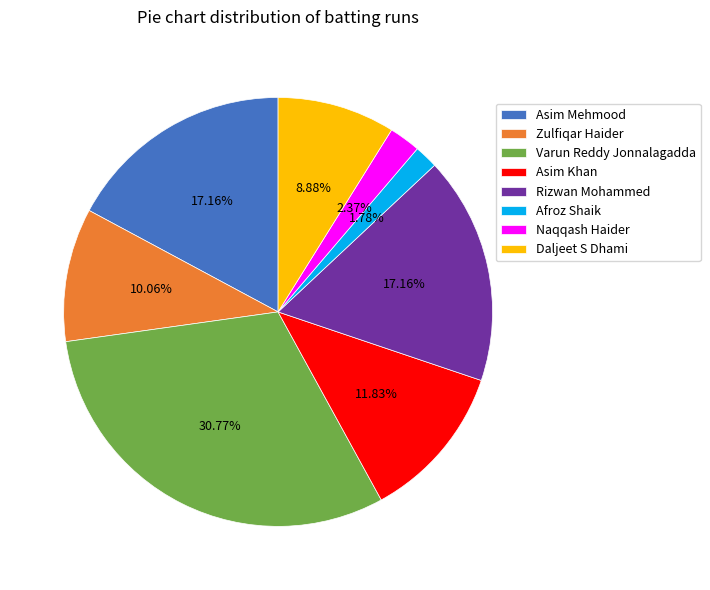

To the nearest percent, what percentage of the pie is Afroz Shaik?

2%